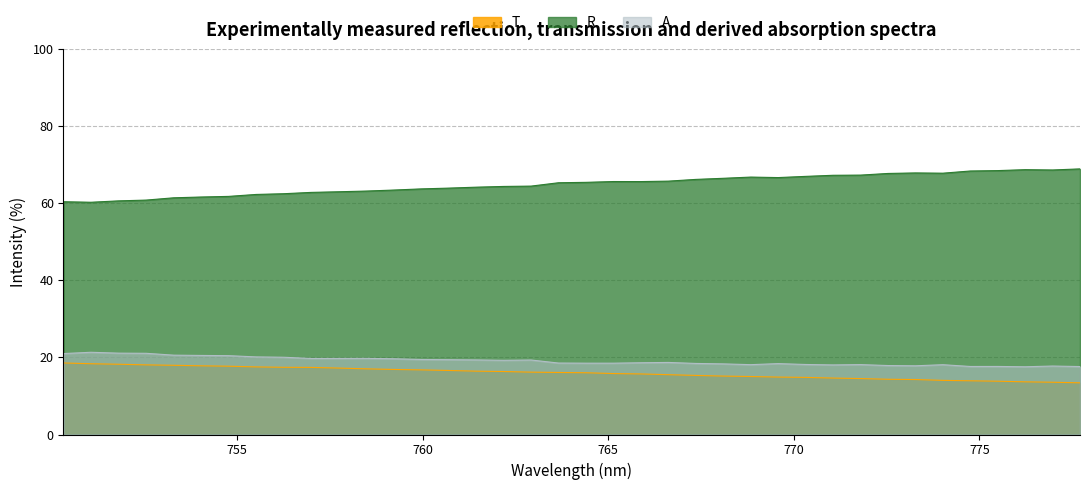

What is the sum of all R values?

2467.6